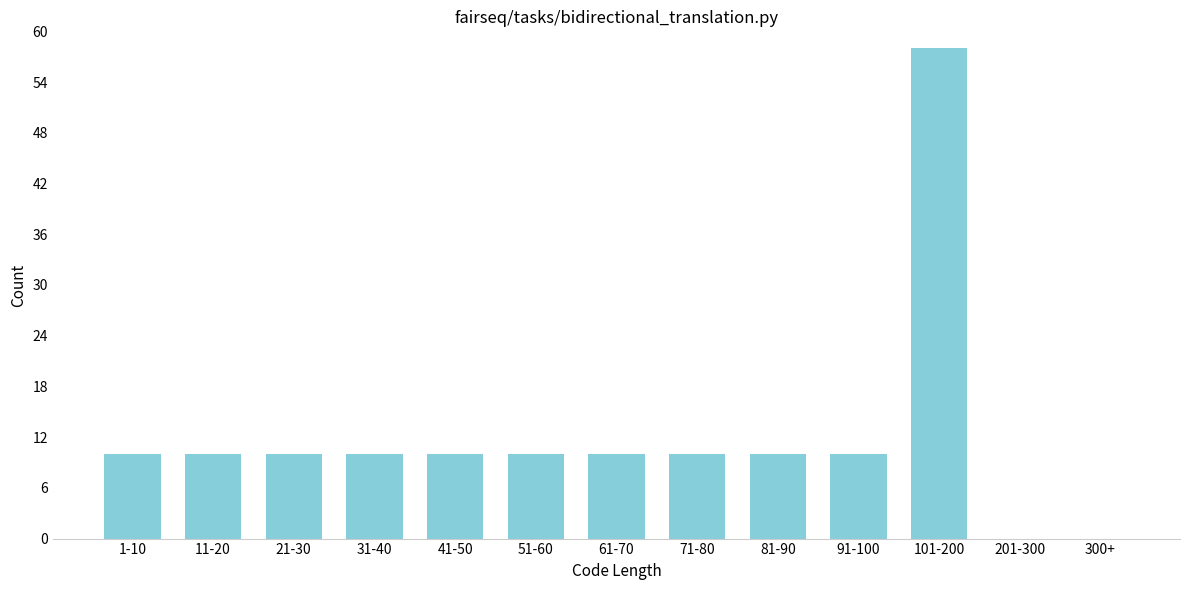

Reading left to right, extract all data points from this chart.

1-10=10	11-20=10	21-30=10	31-40=10	41-50=10	51-60=10	61-70=10	71-80=10	81-90=10	91-100=10	101-200=58	201-300=0	300+=0